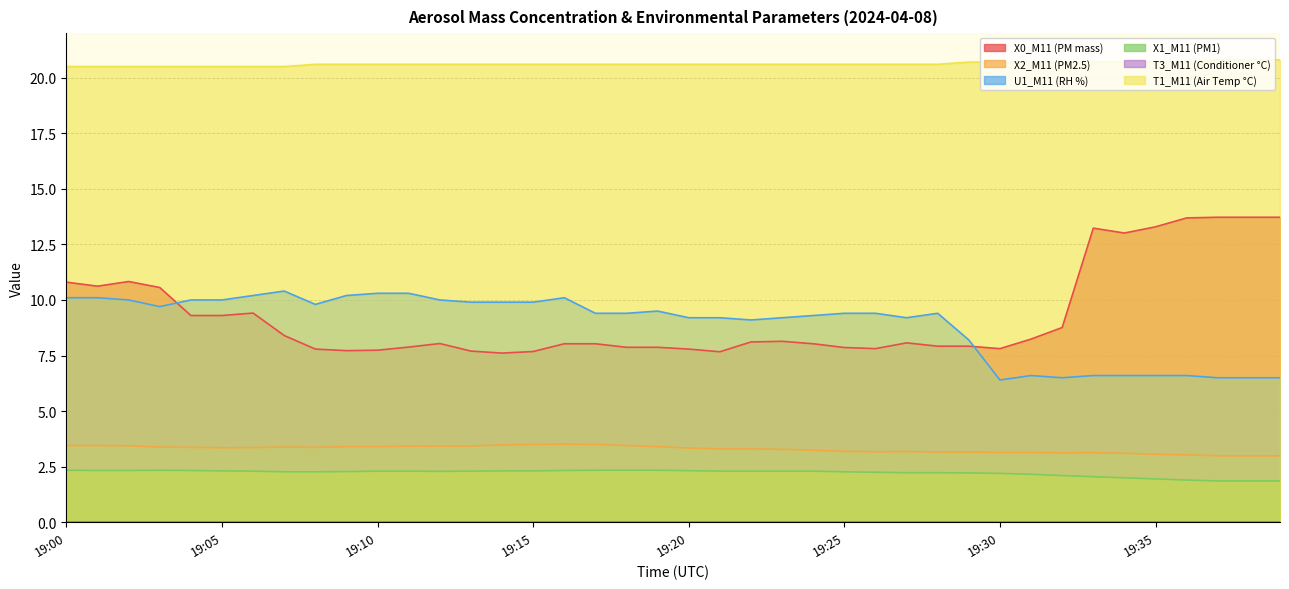

True or false: U1_M11 (RH %) has a value of 10.3 at 19:11.

True